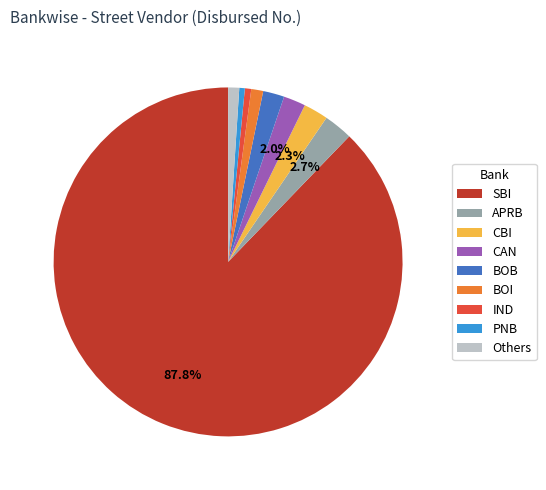

To the nearest percent, what is the combined percentage of BOB and SBI?

90%